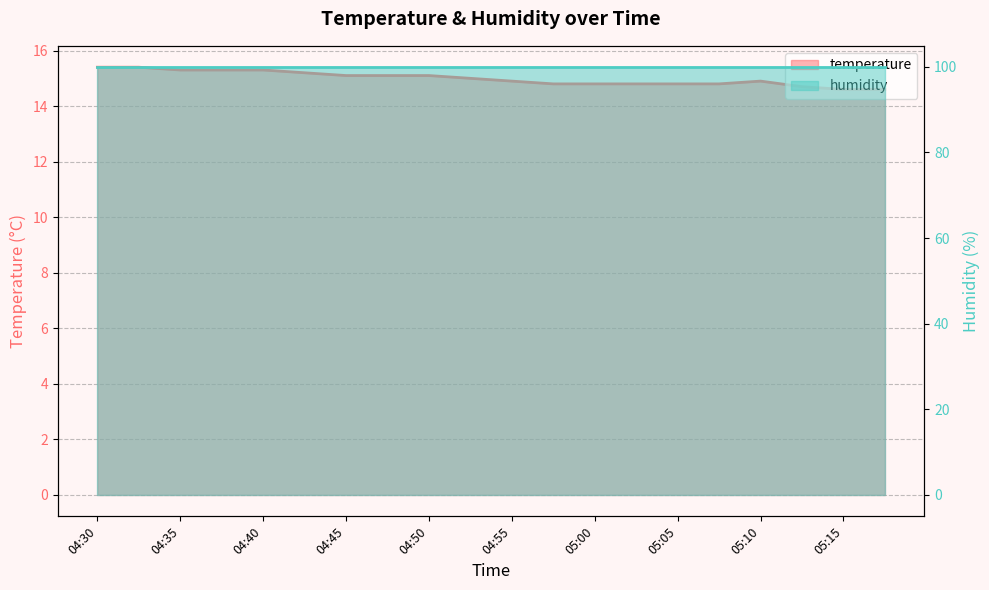

What is the sum of all values?

299.9